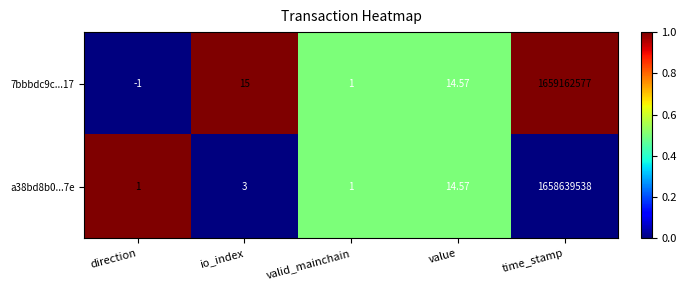

Which series has the largest total across all categories?

7bbbdc9c...17